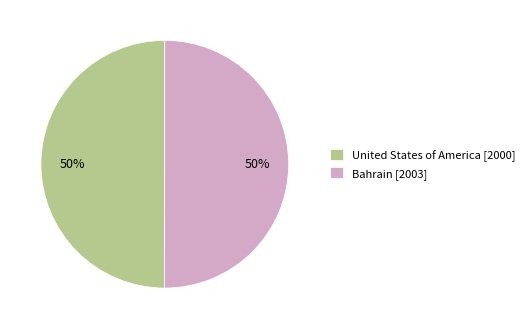

Is the sum of United States of America [2000] and Bahrain [2003] greater than half?

Yes